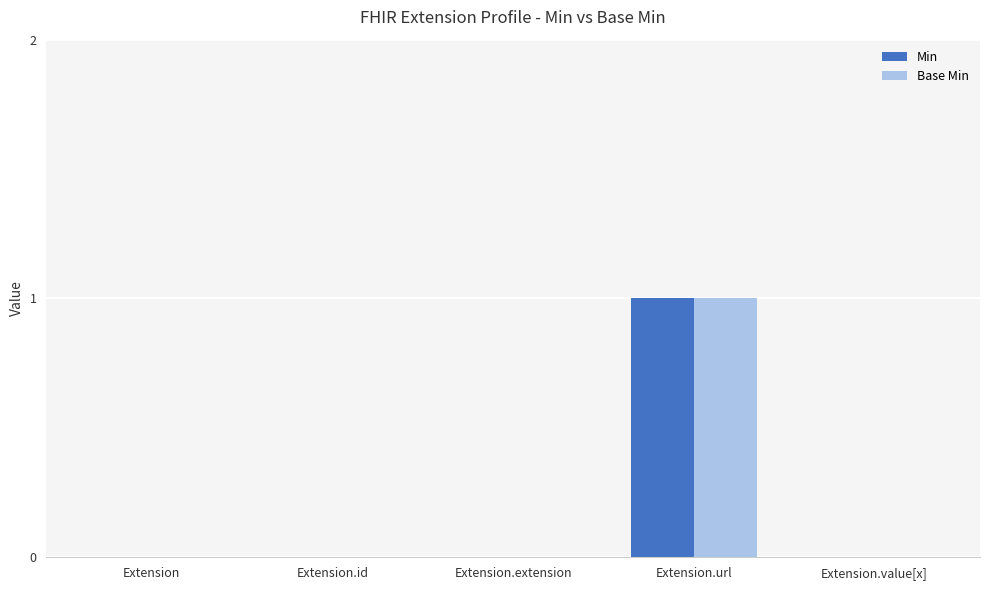

Are the bars grouped side by side (vs. stacked)?

Yes